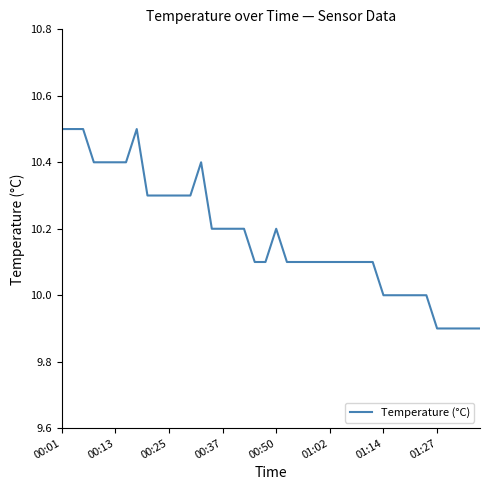

What is the smallest value displayed?

9.9